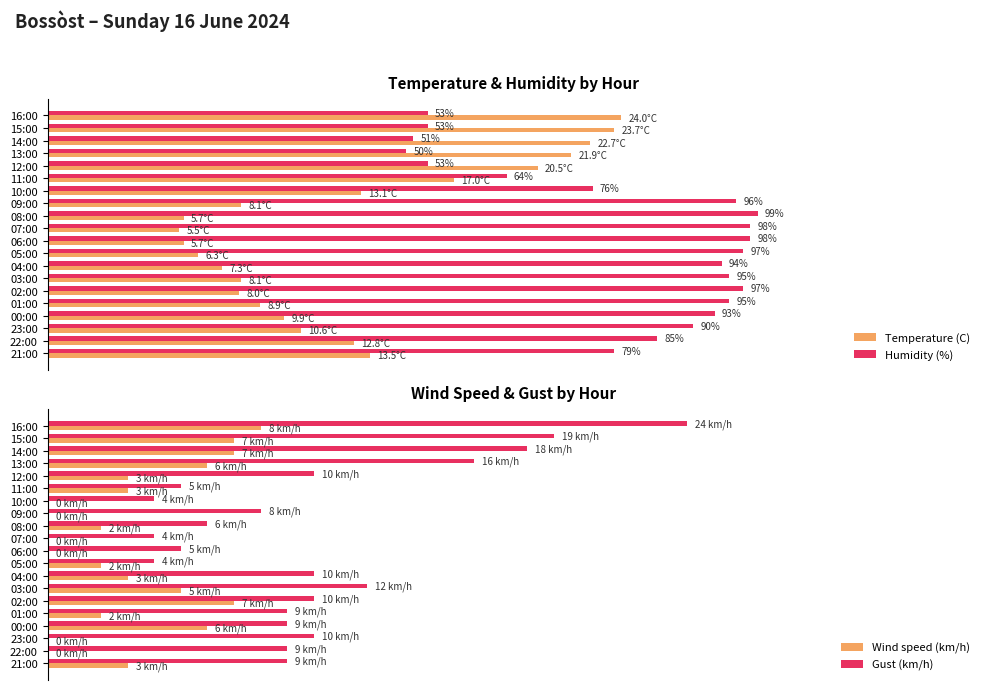

Which series changed the most between 12:00 and 22:00?

Humidity (%)